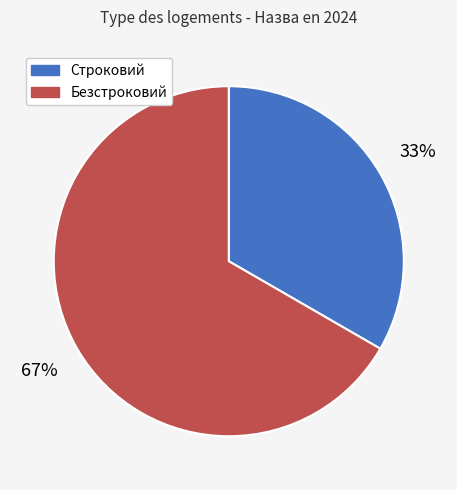

How many segments does this pie chart have?

2